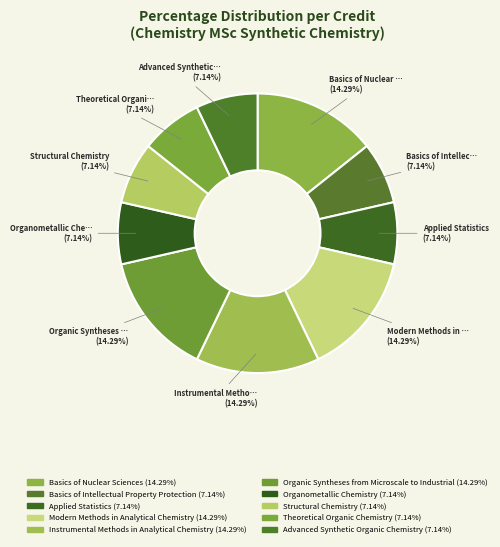

What percentage do Basics of Intellectual Property Protection and Organometallic Chemistry together represent?

14.3%